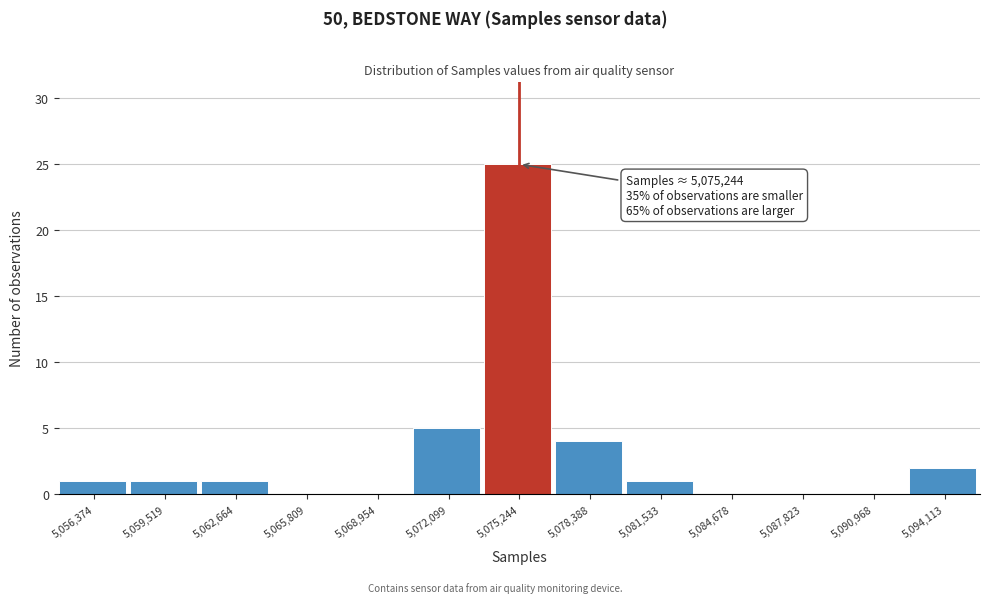

Over which range of the x-axis is the bar tallest?

5073500 to 5077000